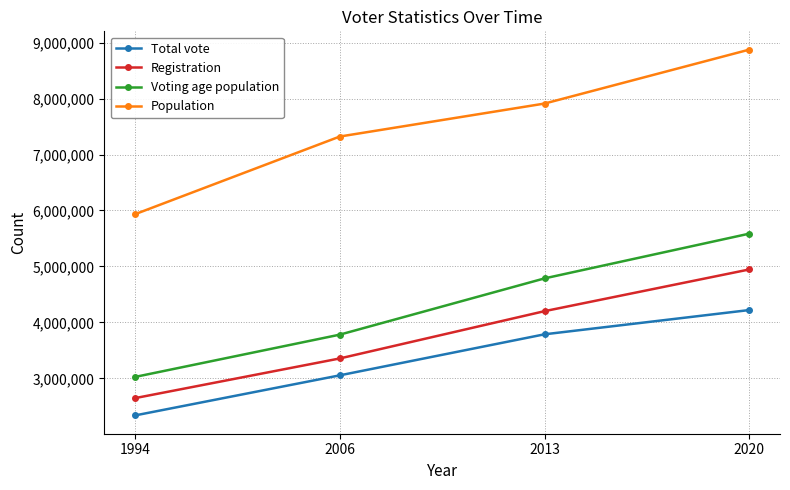

True or false: Voting age population and Population intersect in this chart.

False